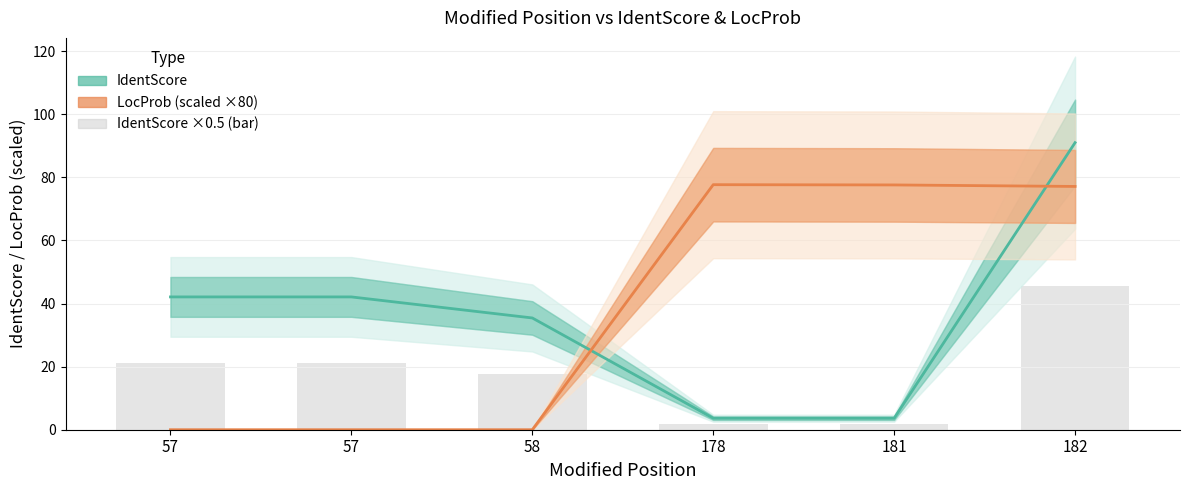

Reading left to right, transcribe all the data shown in this chart.

IdentScore: 42.1	42.1	35.4	3.6	3.6	91.0
LocProb: 0.0	0.0	0.0	77.7	77.6	77.1